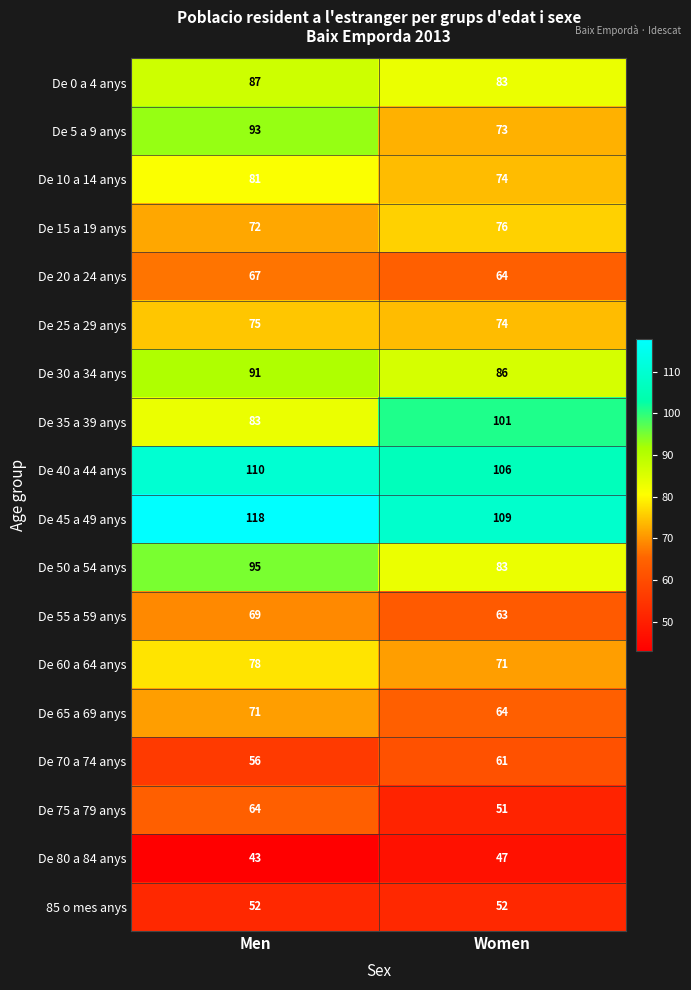

Is it true that De 35 a 39 anys equals 50 at Women?

False